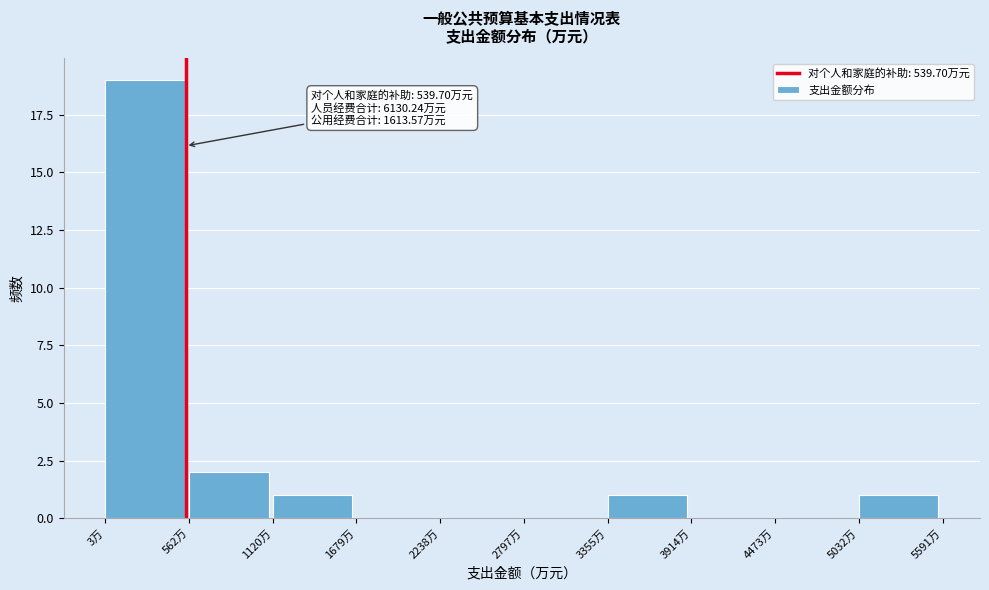

Over which range of the x-axis is the bar tallest?

0 to 600